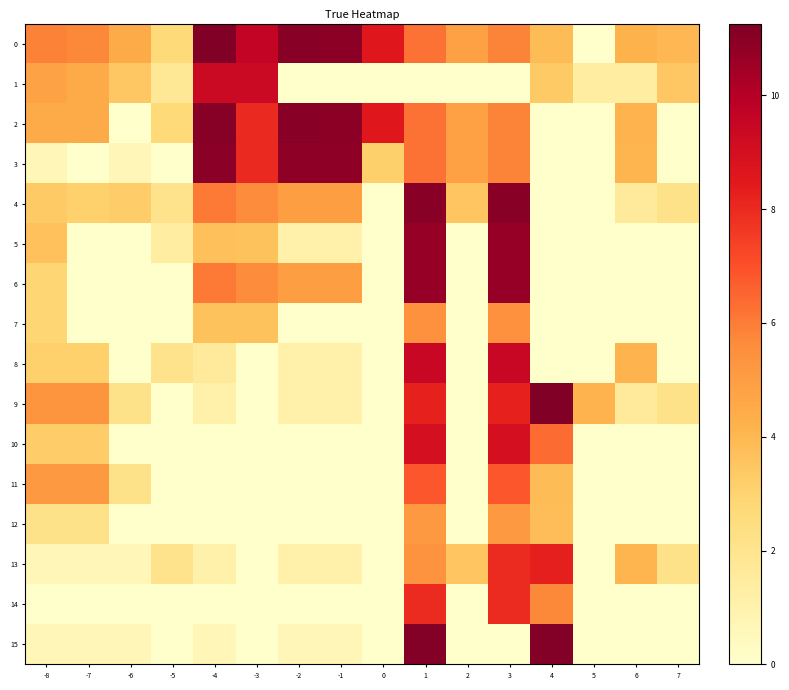

Which has a higher value, 4 or -4?

-4